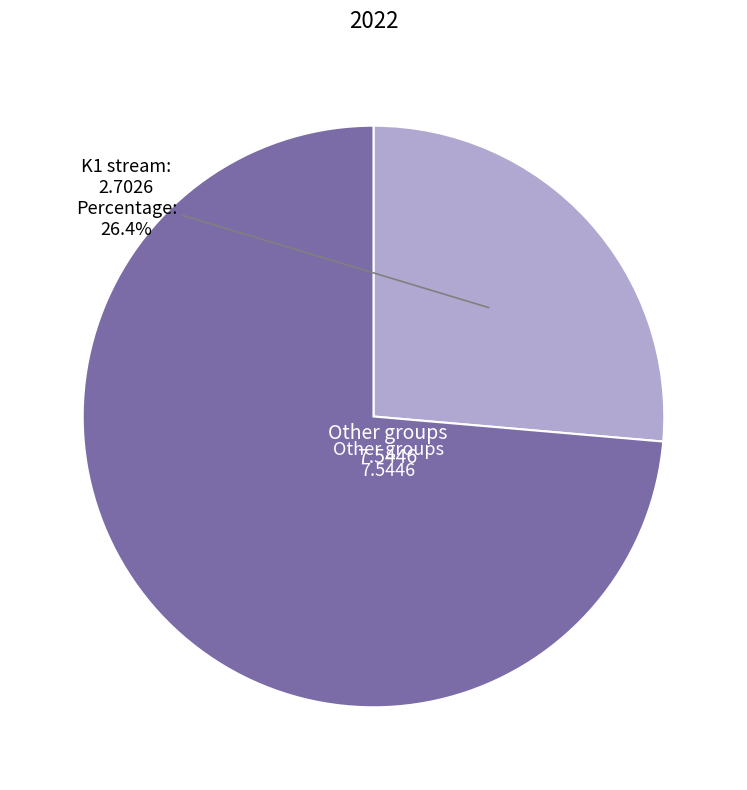

Is there any slice that represents more than half of the pie?

Yes